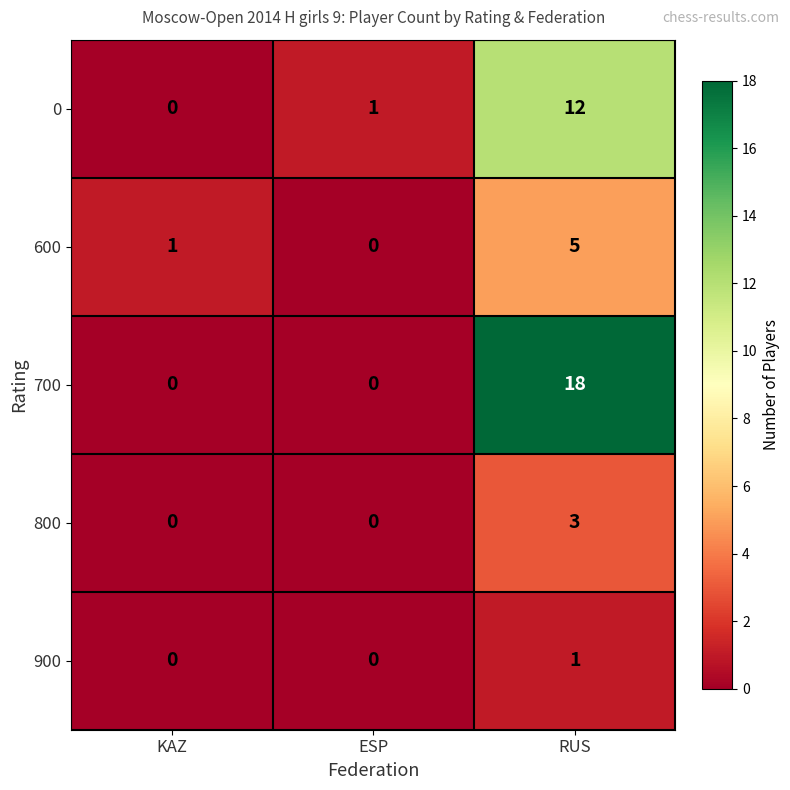

What is the maximum value shown in the chart?

18